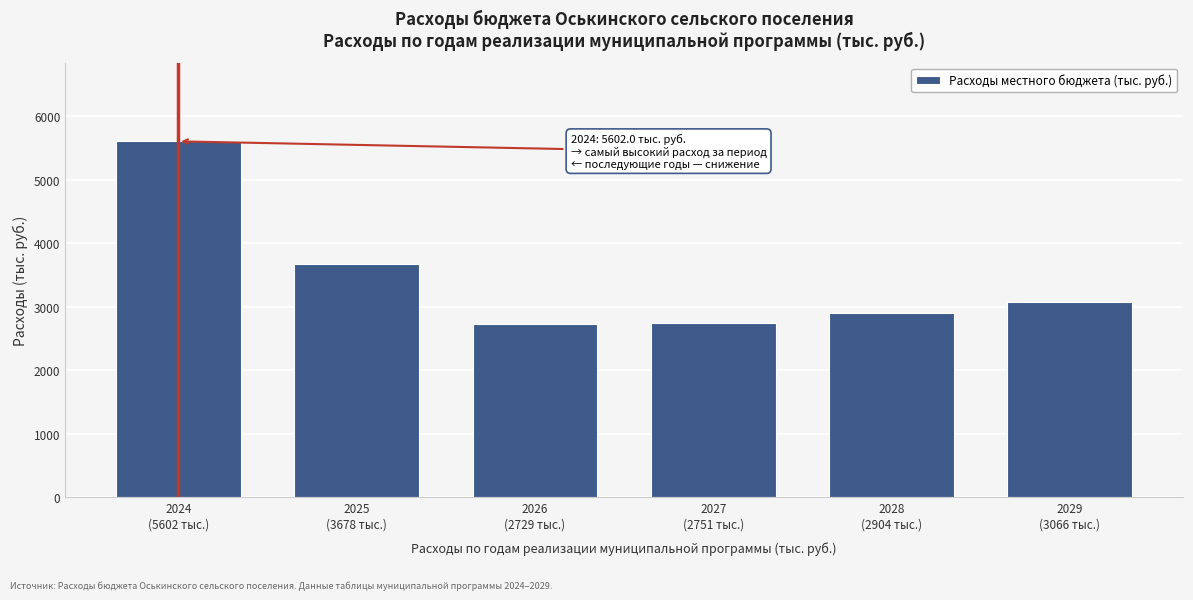

What is the value of the 1st bar from the left?

5602.0